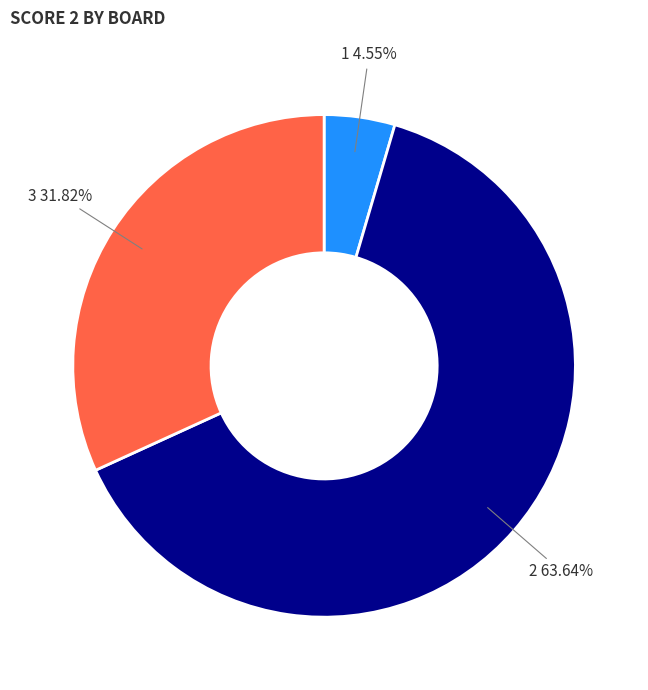

To the nearest percent, what is the difference between the 1 and 2 slice percentages?

59%